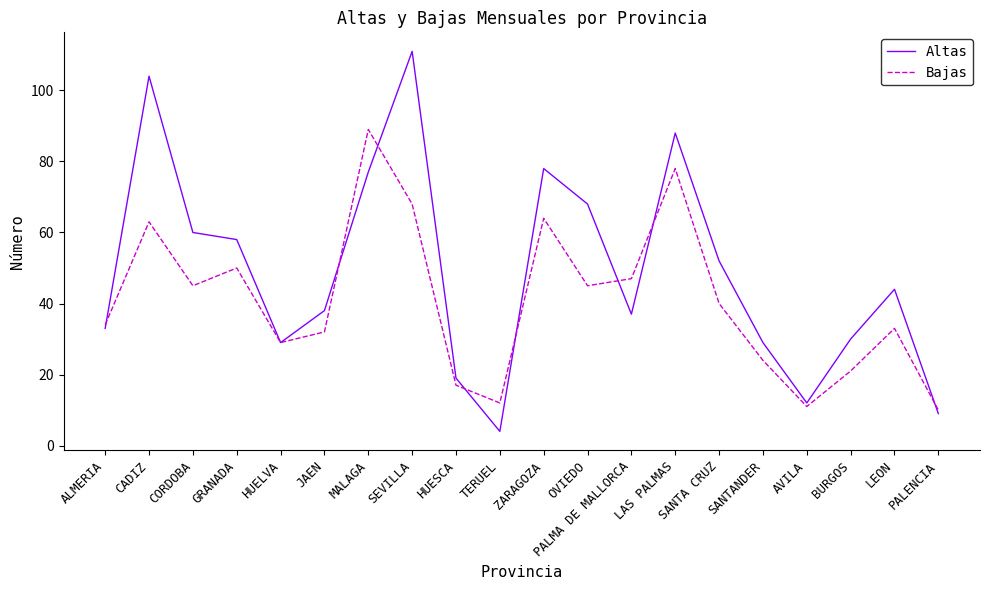

What is the sum of all Altas values?

980